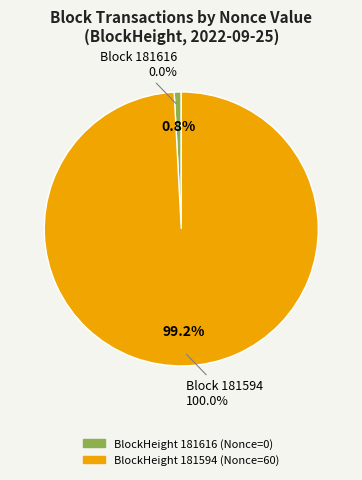

Is there any slice that represents more than half of the pie?

Yes